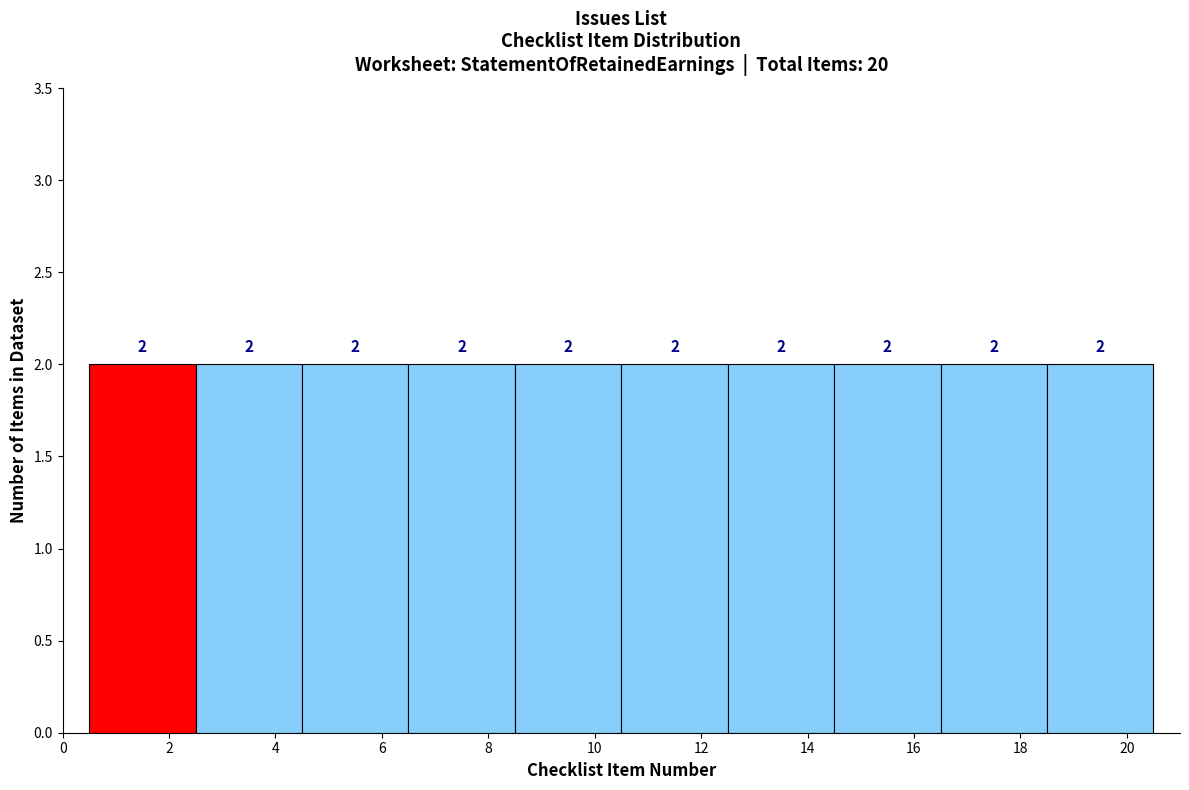

Reading left to right, transcribe this chart: for each bar, give the range it covers on the x-axis and its height.

0.5 to 2.5: 2
2.5 to 4.5: 2
4.5 to 6.5: 2
6.5 to 8.5: 2
8.5 to 10.5: 2
10.5 to 12.5: 2
12.5 to 14.5: 2
14.5 to 16.5: 2
16.5 to 18.5: 2
18.5 to 20.5: 2